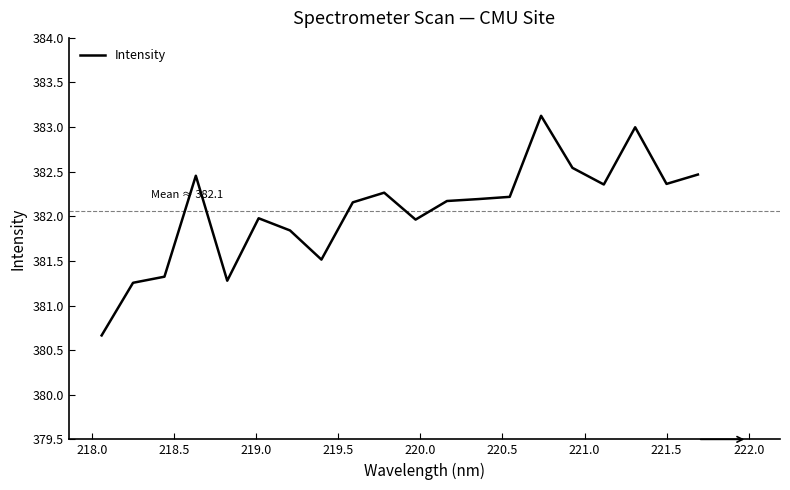

What is the difference between the maximum and minimum values?

2.5